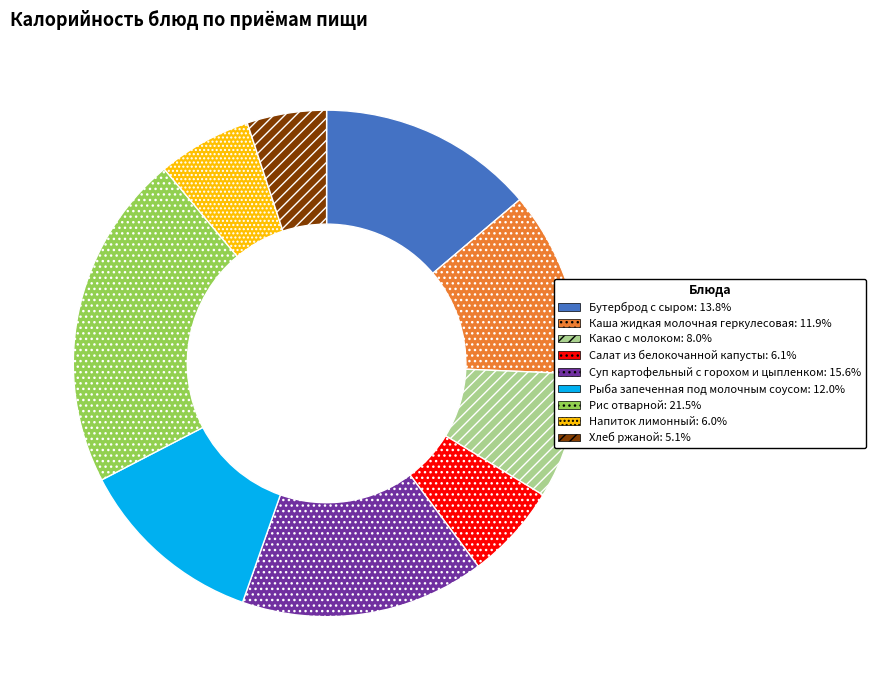

Do Суп картофельный с горохом и цыпленком and Каша жидкая молочная геркулесовая together represent more than half of the pie?

No